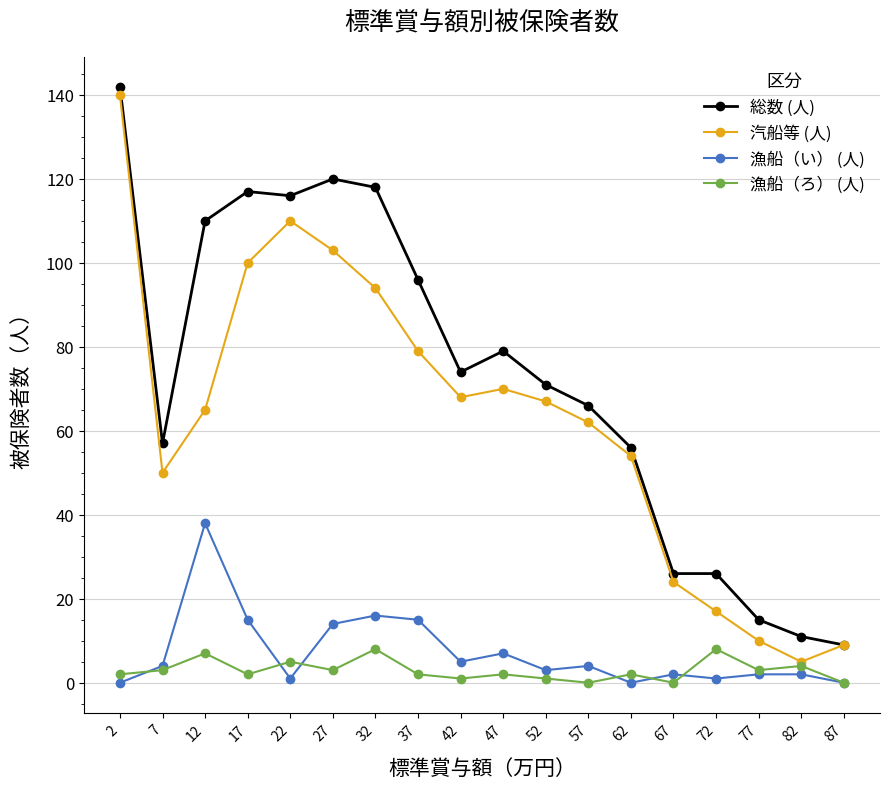

How many lines are shown in the chart?

4